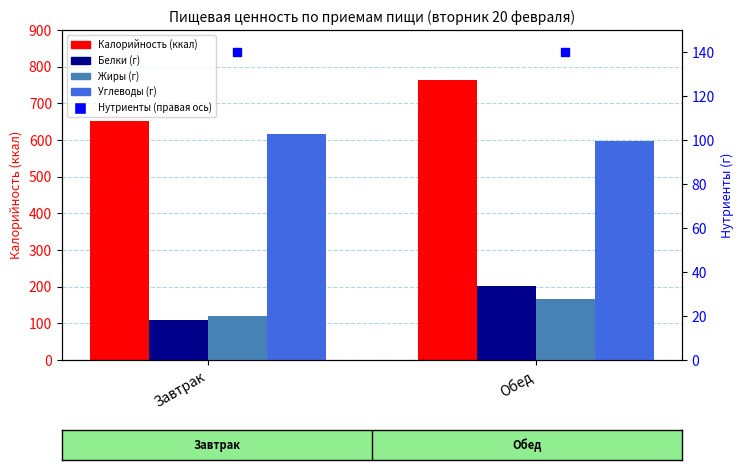

How many data points in Калорийность are above 762?

1